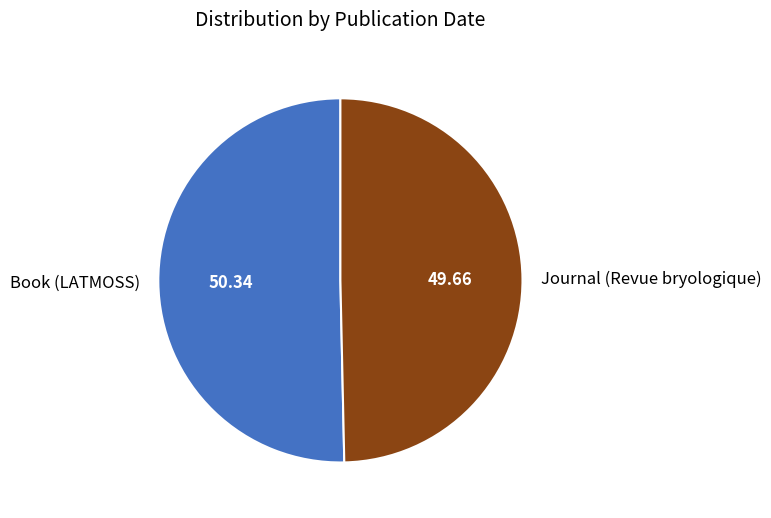

Approximately how many times larger is the value at Book (LATMOSS) compared to Journal (Revue bryologique)?

1.0